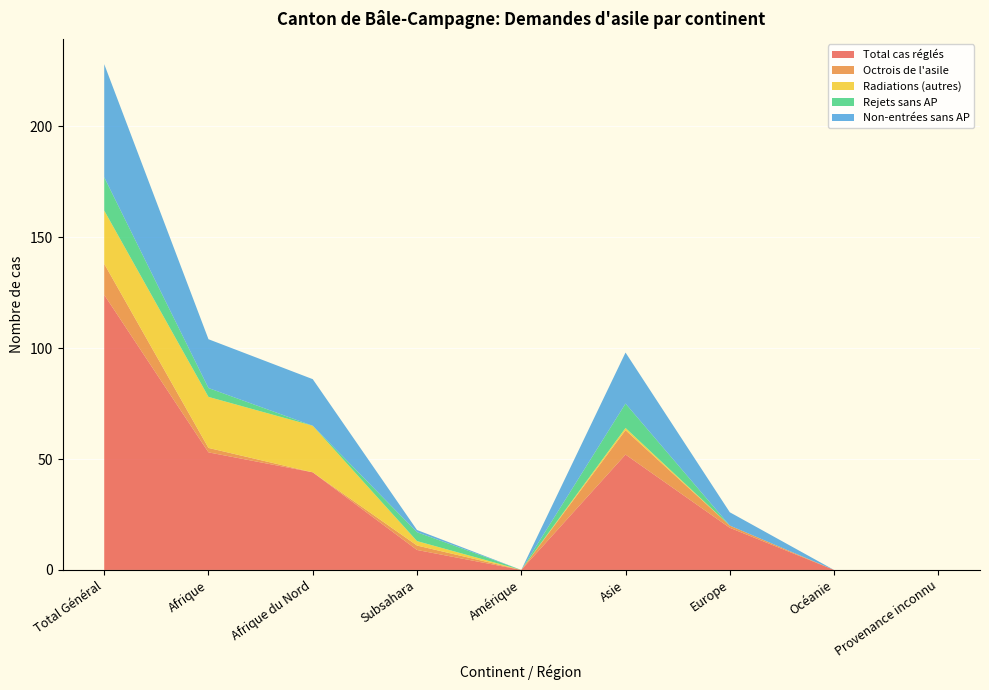

Reading right to left, transcribe all the data shown in this chart.

Total cas réglés: 0	0	19	52	0	9	44	53	124
Octrois de l'asile: 0	0	1	11	0	2	0	2	14
Radiations (autres): 0	0	0	1	0	2	21	23	24
Rejets sans AP: 0	0	0	11	0	4	0	4	15
Non-entrées sans AP: 0	0	6	23	0	1	21	22	51